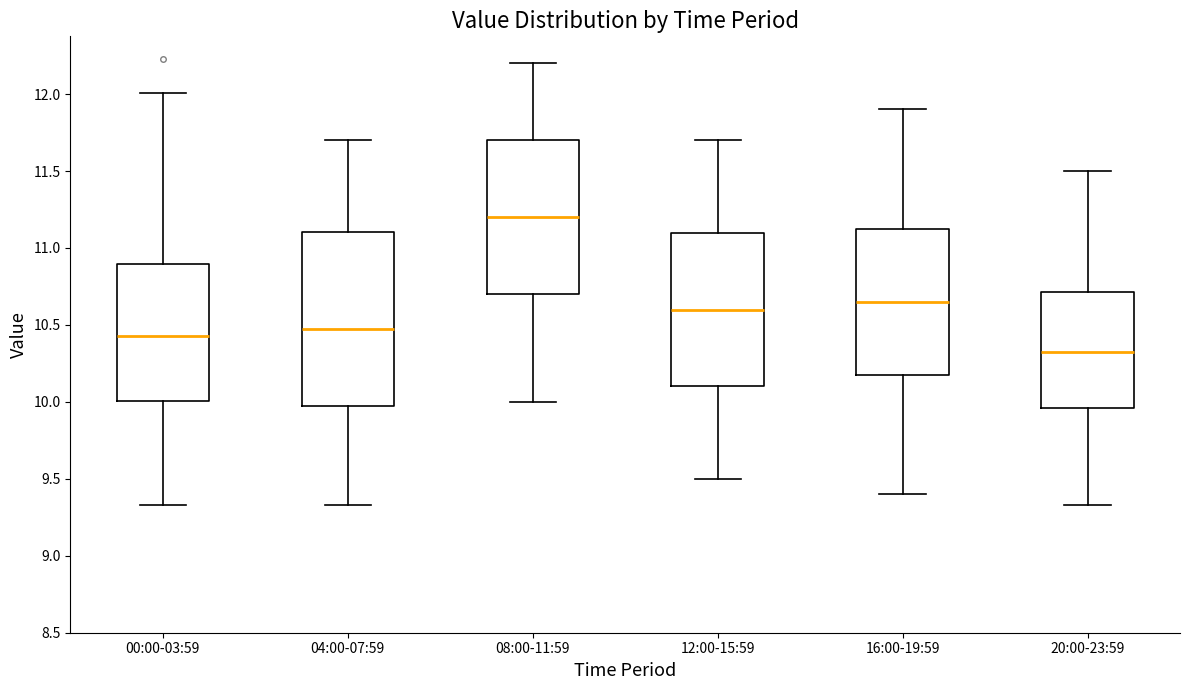

Which box is the tallest, from its lower edge to its upper edge?

04:00-07:59